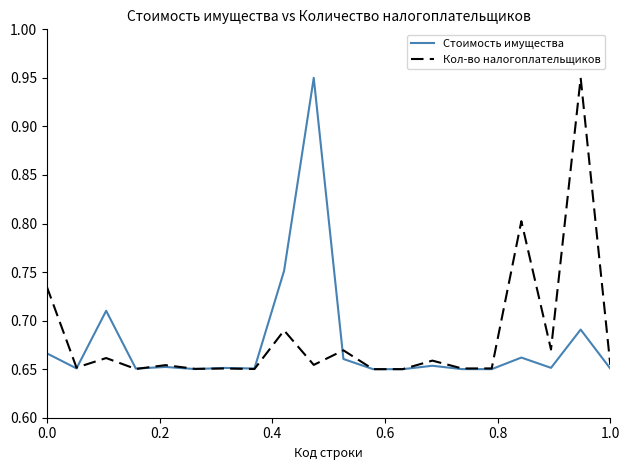

How many lines are shown in the chart?

2